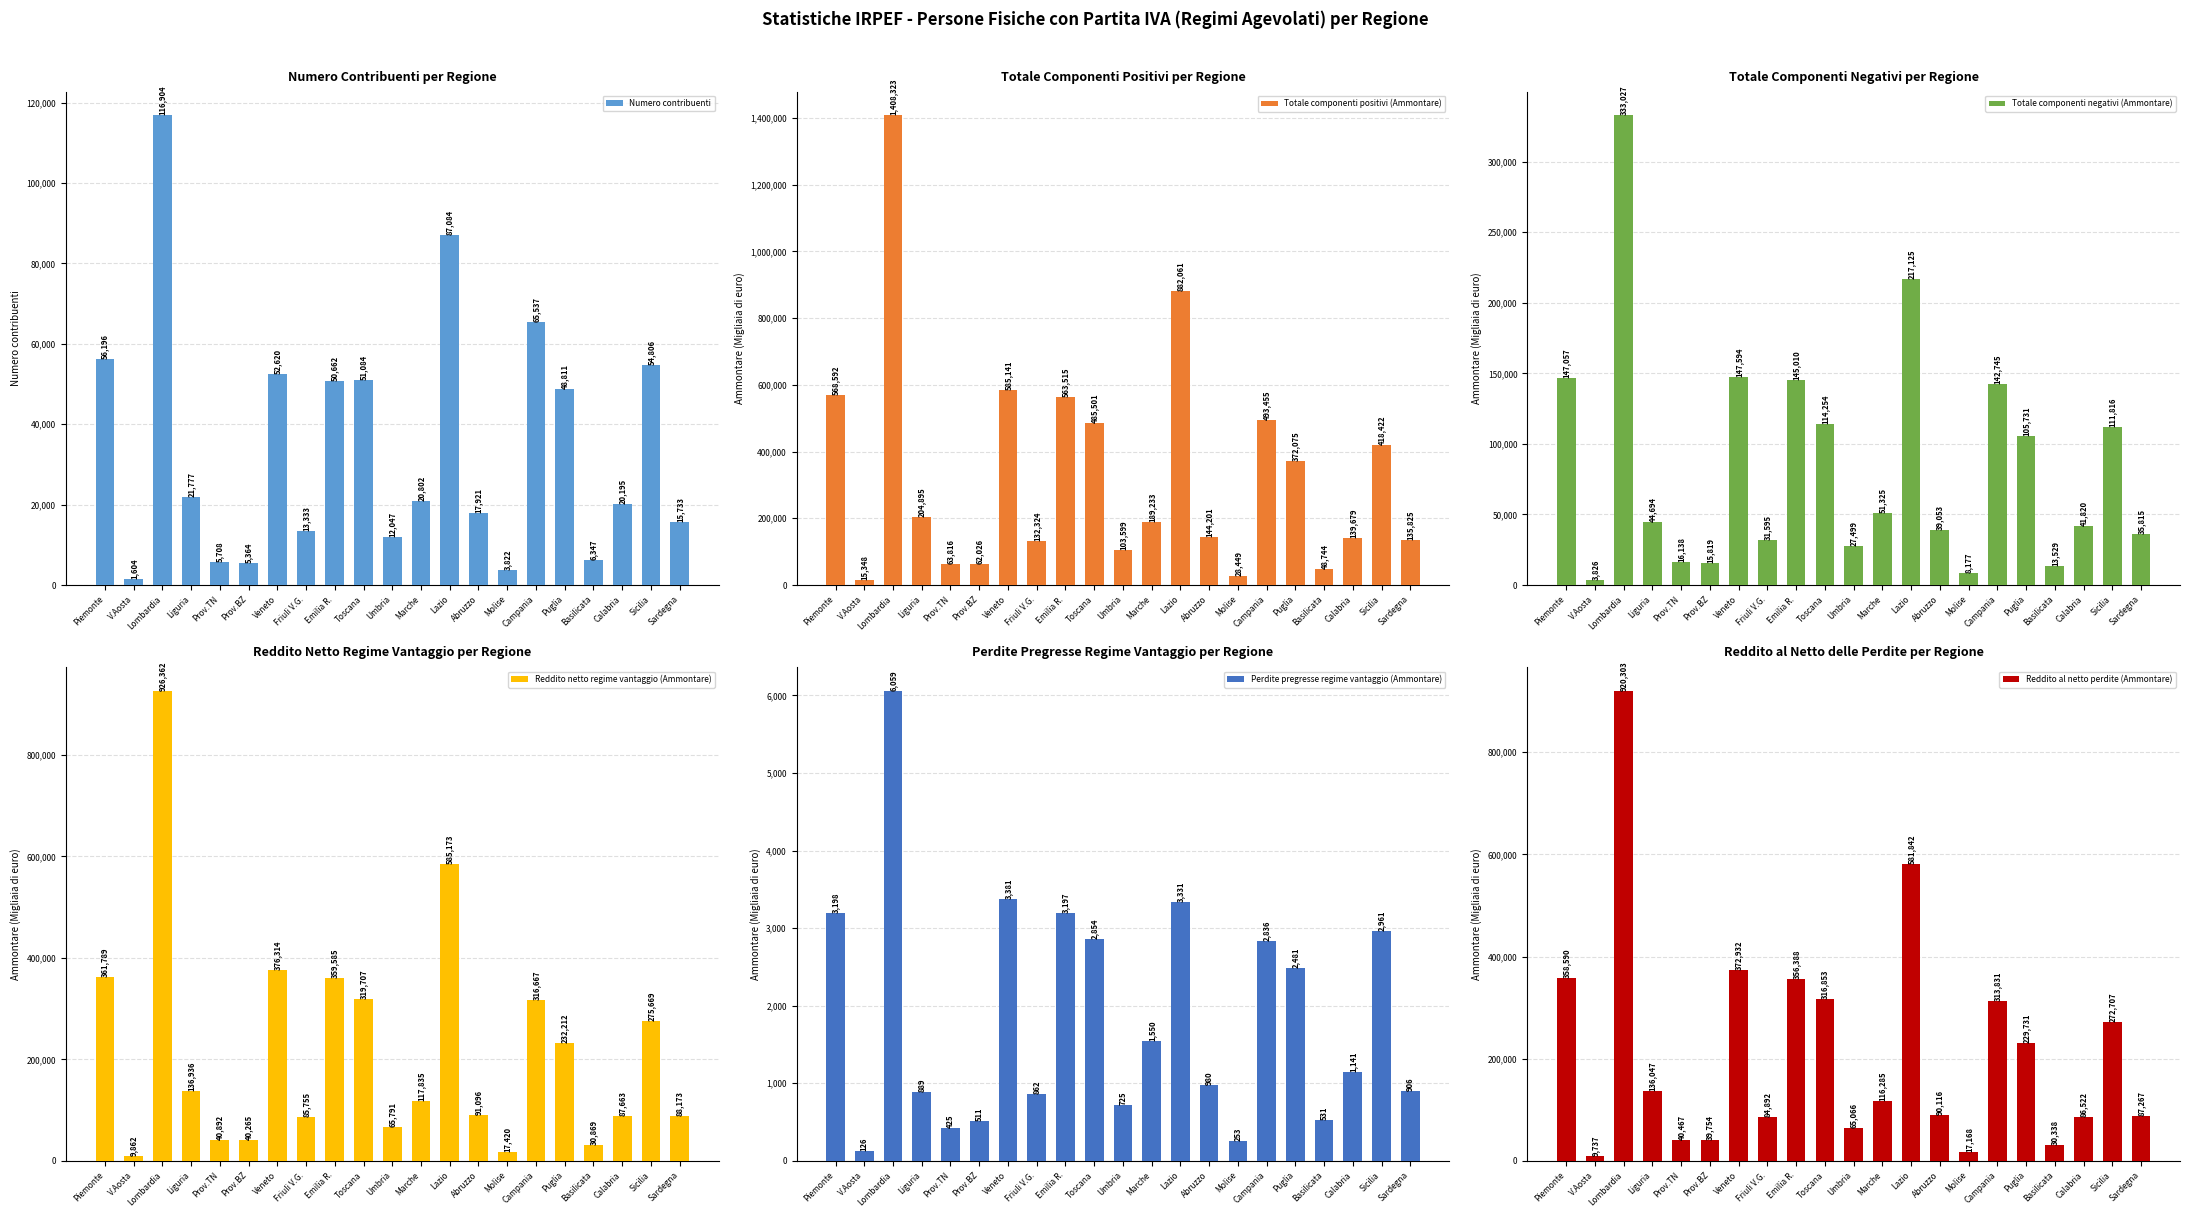

What is the value of the Reddito al netto perdite (Ammontare) bar at the 9th from the left?

356388